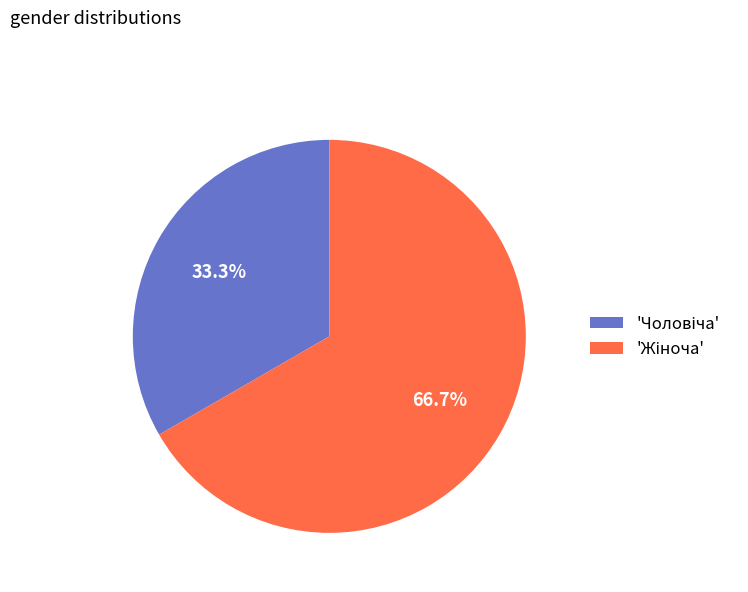

Is there a majority slice in this chart?

Yes